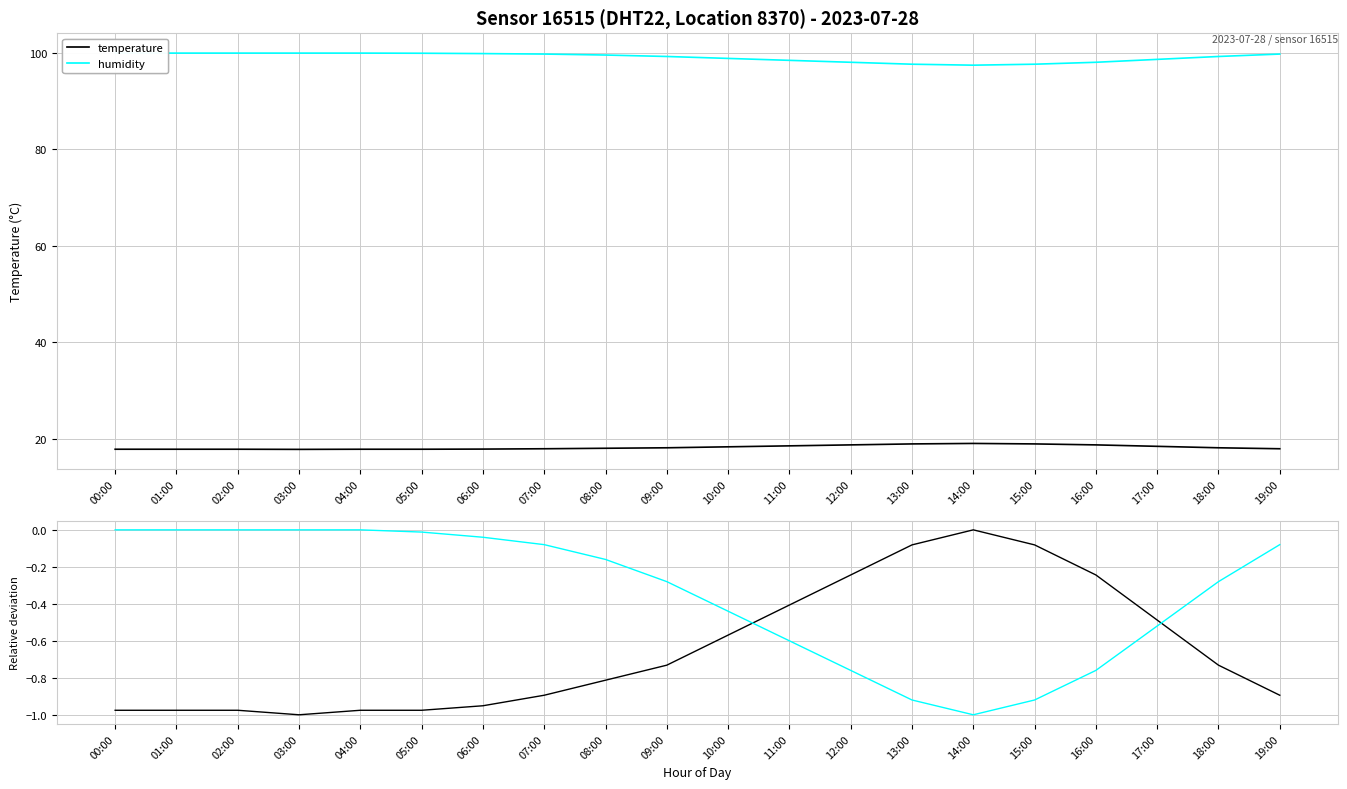

What is the difference between the maximum and second lowest values in the temperature series?

1.0